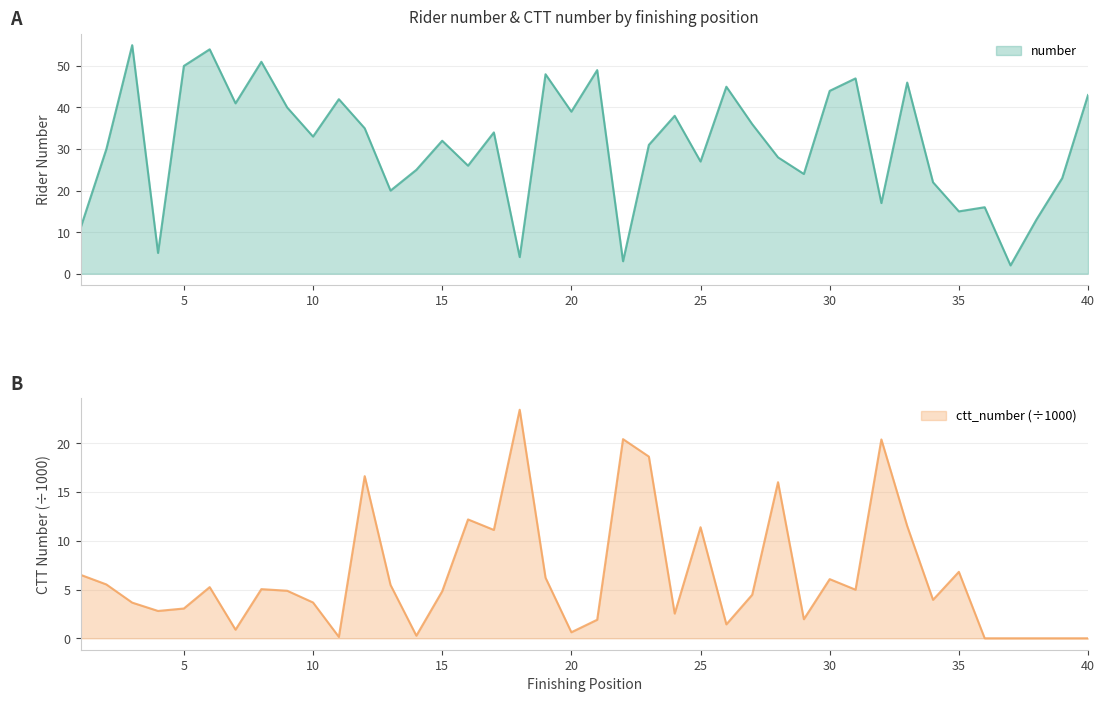

Reading left to right, list all the values displayed in this chart.

number: 1=11.0	2=30.0	3=55.0	4=5.0	5=50.0	6=54.0	7=41.0	8=51.0	9=40.0	10=33.0	11=42.0	12=35.0	13=20.0	14=25.0	15=32.0	16=26.0	17=34.0	18=4.0	19=48.0	20=39.0	21=49.0	22=3.0	23=31.0	24=38.0	25=27.0	26=45.0	27=36.0	28=28.0	29=24.0	30=44.0	31=47.0	32=17.0	33=46.0	34=22.0	35=15.0	36=16.0	37=2.0	38=13.0	39=23.0	40=43.0
ctt_number: 1=6.5	2=5.5	3=3.7	4=2.8	5=3.1	6=5.2	7=0.9	8=5.0	9=4.9	10=3.7	11=0.1	12=16.6	13=5.5	14=0.3	15=4.8	16=12.2	17=11.1	18=23.4	19=6.2	20=0.6	21=1.9	22=20.4	23=18.6	24=2.5	25=11.4	26=1.4	27=4.5	28=16.0	29=2.0	30=6.1	31=5.0	32=20.4	33=11.5	34=3.9	35=6.8	36=0.0	37=0.0	38=0.0	39=0.0	40=0.0